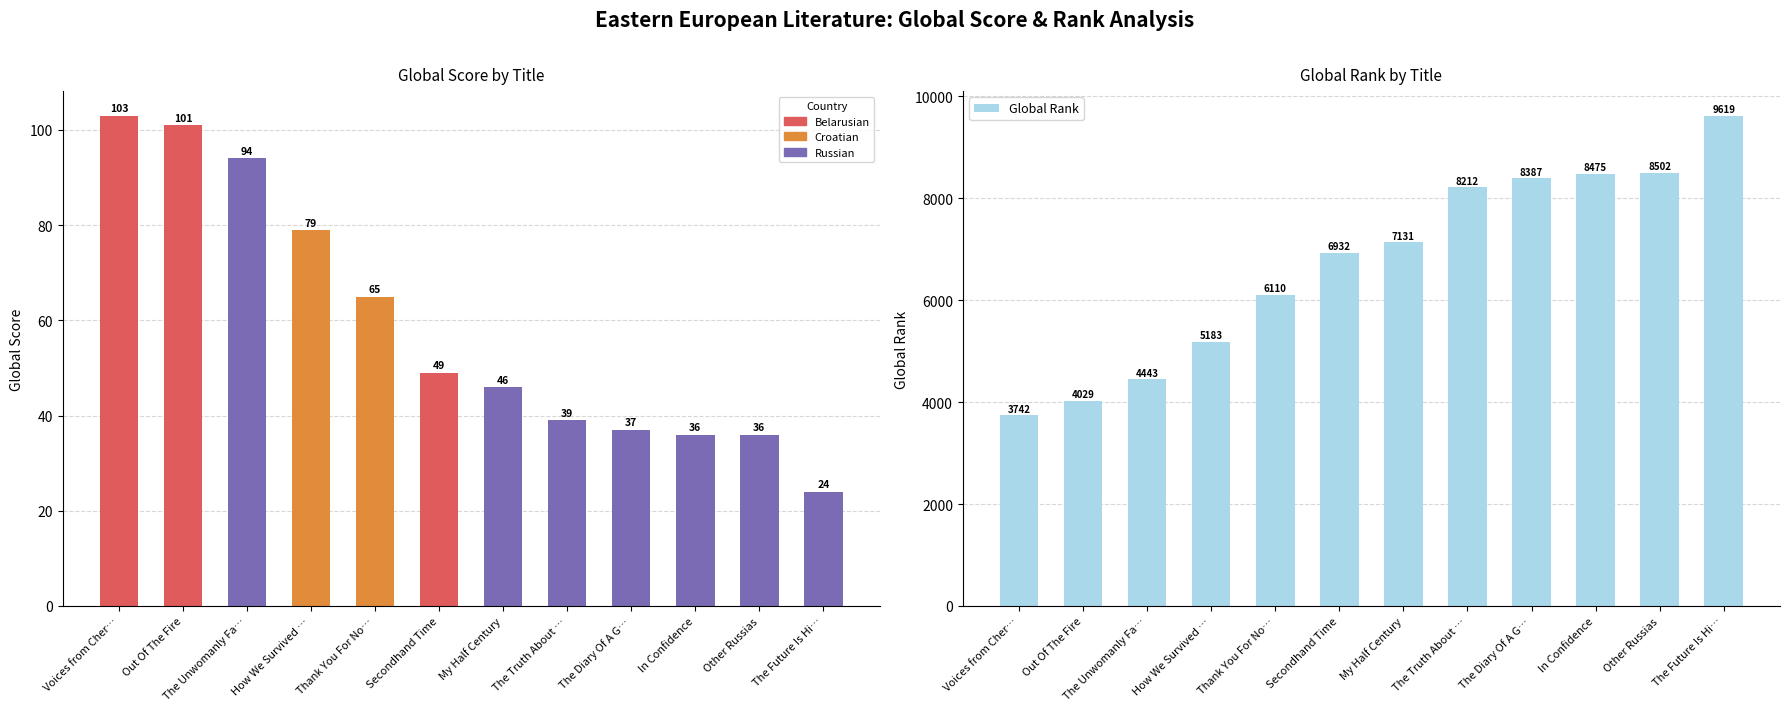

What is the value of the Global Score bar at the 7th from the left?

46